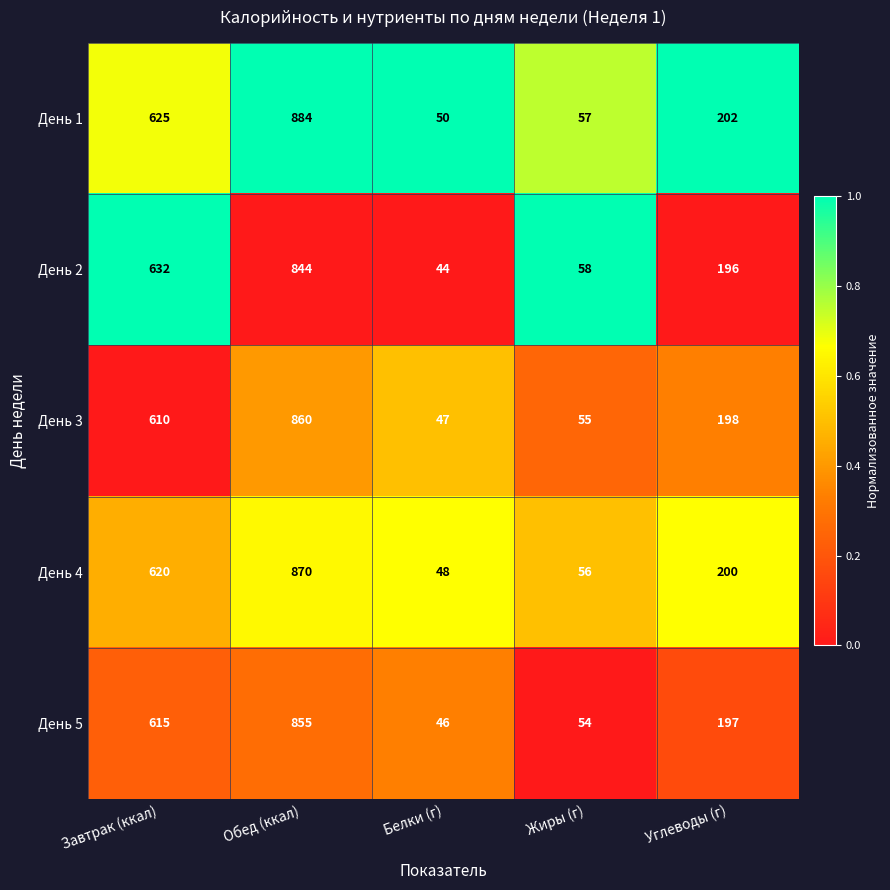

Which series has the largest total across all categories?

День 1